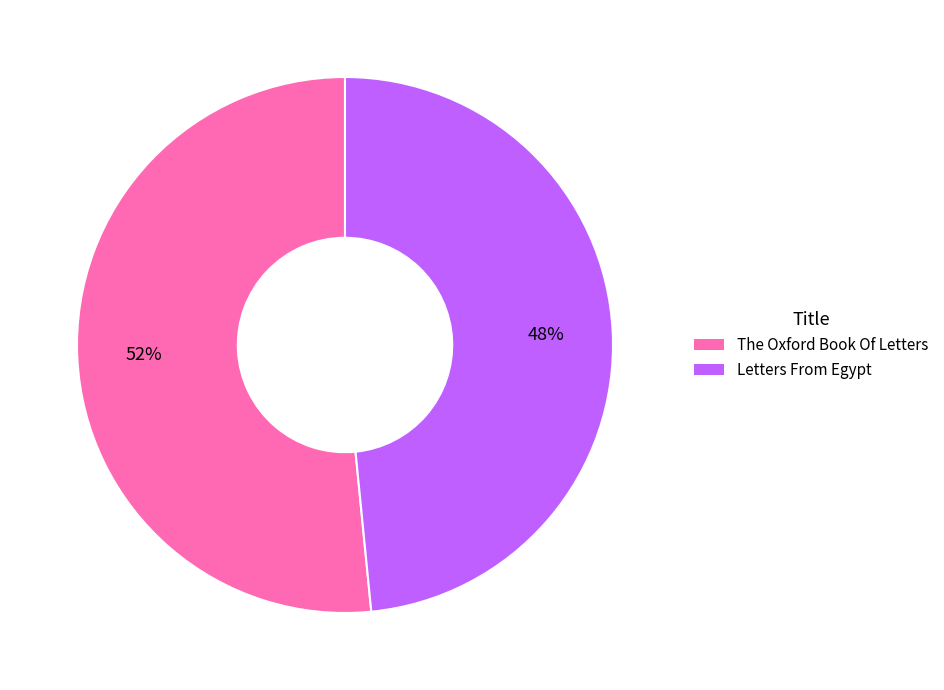

True or false: Letters From Egypt accounts for 36% of the total.

False